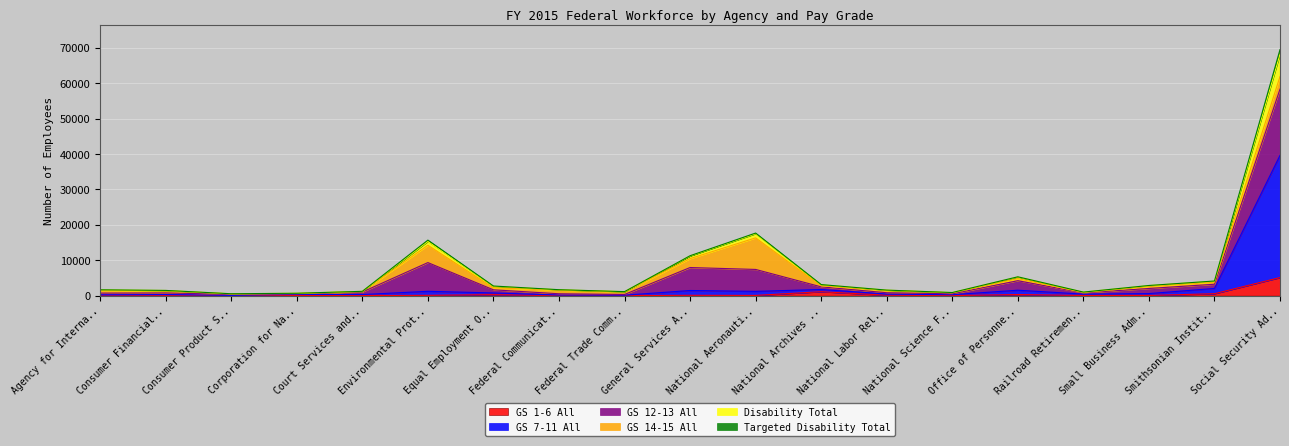

At which label does GS 1-6 All reach its peak?

Social Security Ad..